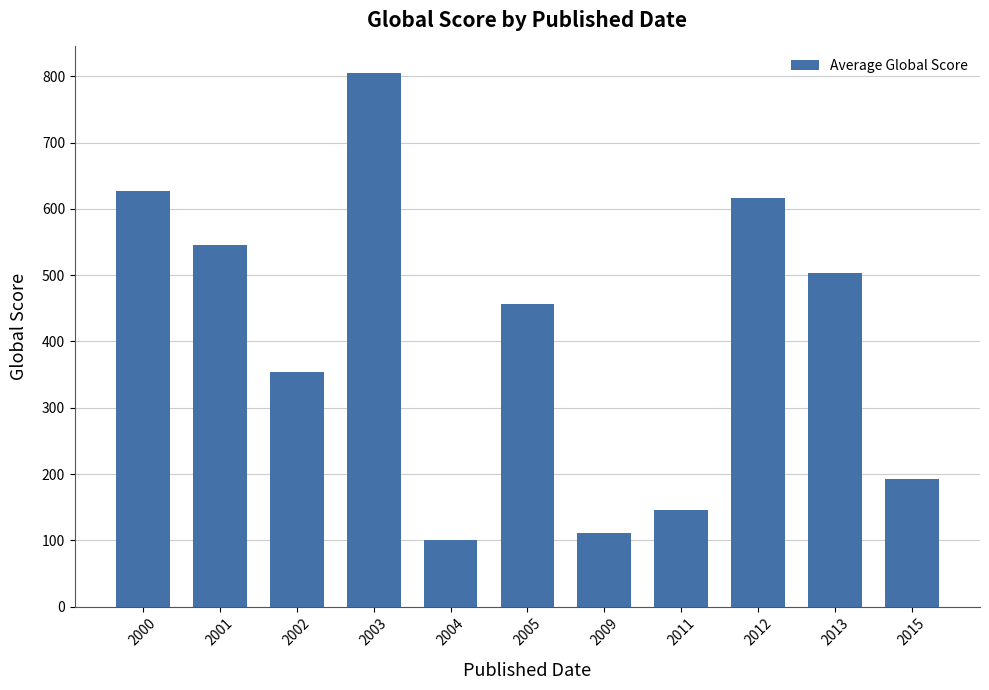

What is the average value?

405